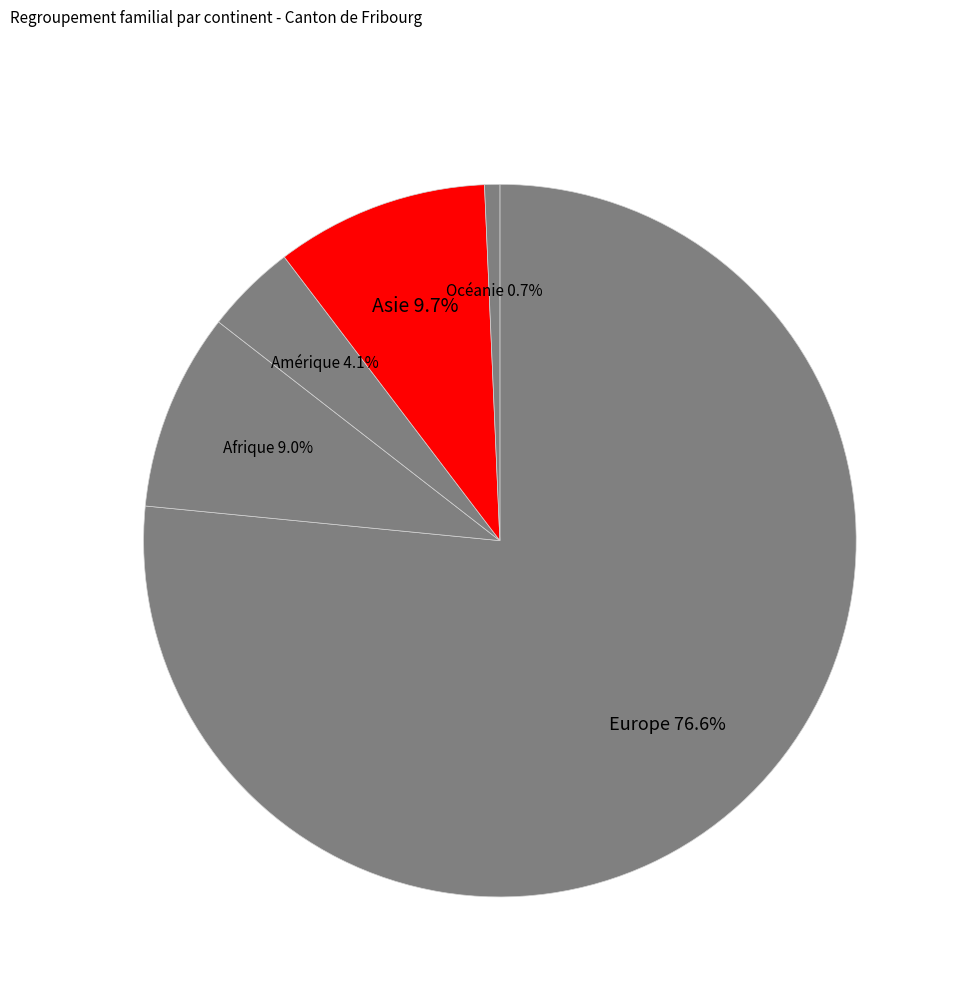

What percentage is NOT represented by Afrique?

91.0%